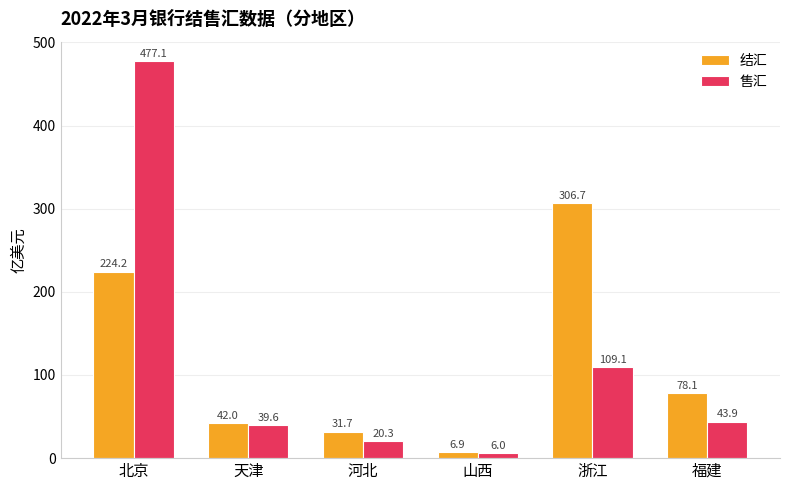

Read the 结汇 value at 北京.

224.2